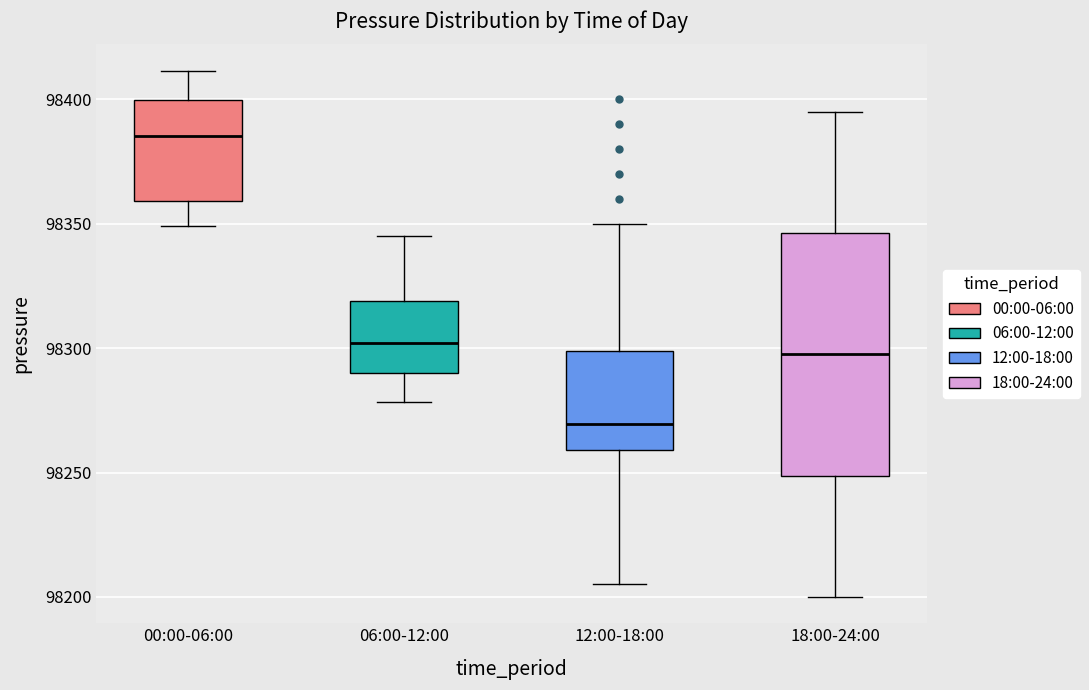

Which box's median line is the lowest?

12:00-18:00